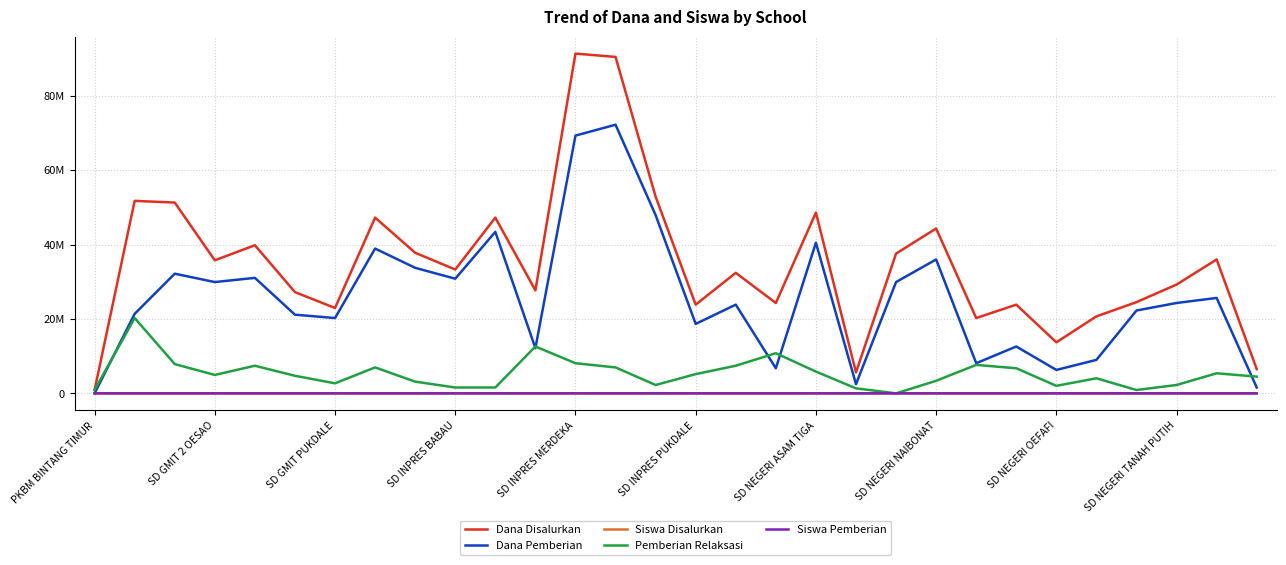

Which category has the lowest value in the Dana Disalurkan series?

PKBM BINTANG TIMUR